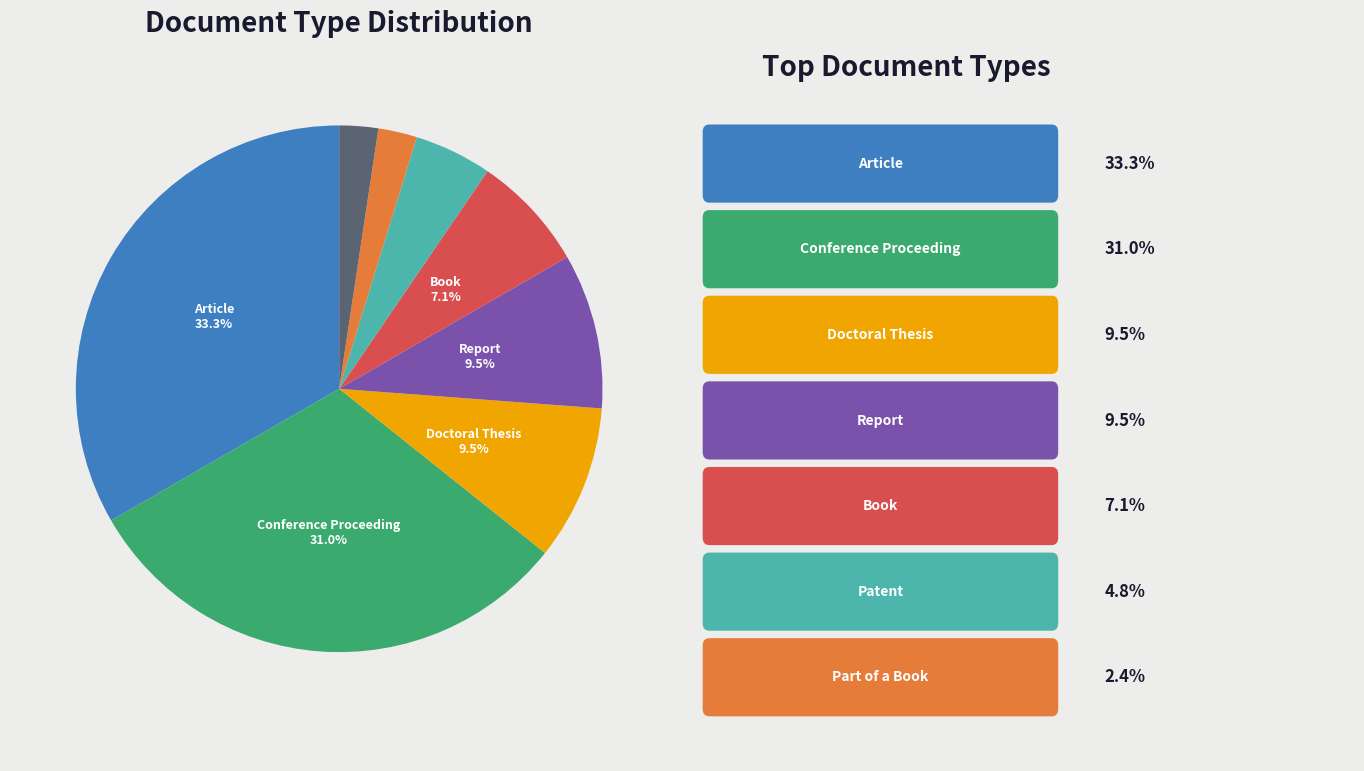

Is there any slice that represents more than half of the pie?

No